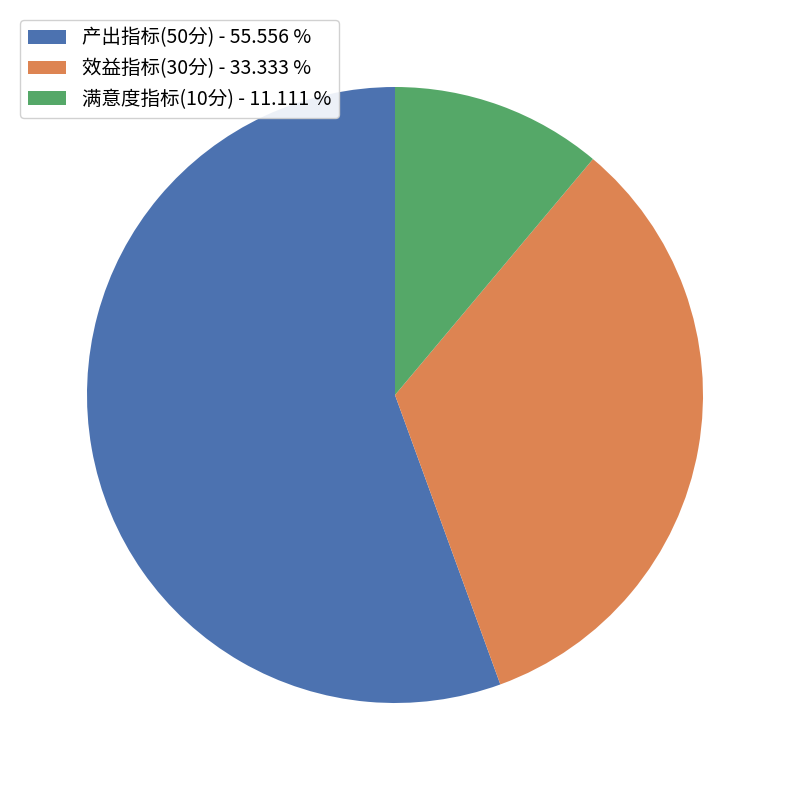

Between 效益指标(30分) - 33.333 % and 产出指标(50分) - 55.556 %, which is larger?

产出指标(50分) - 55.556 %